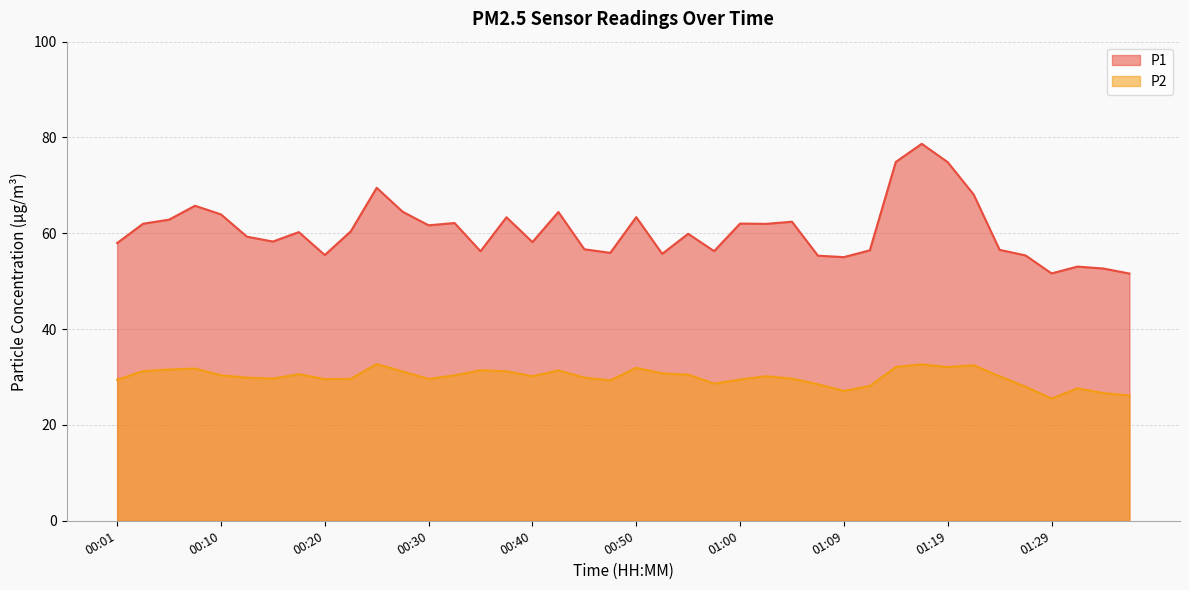

What is the average value of the P1 series?

60.6